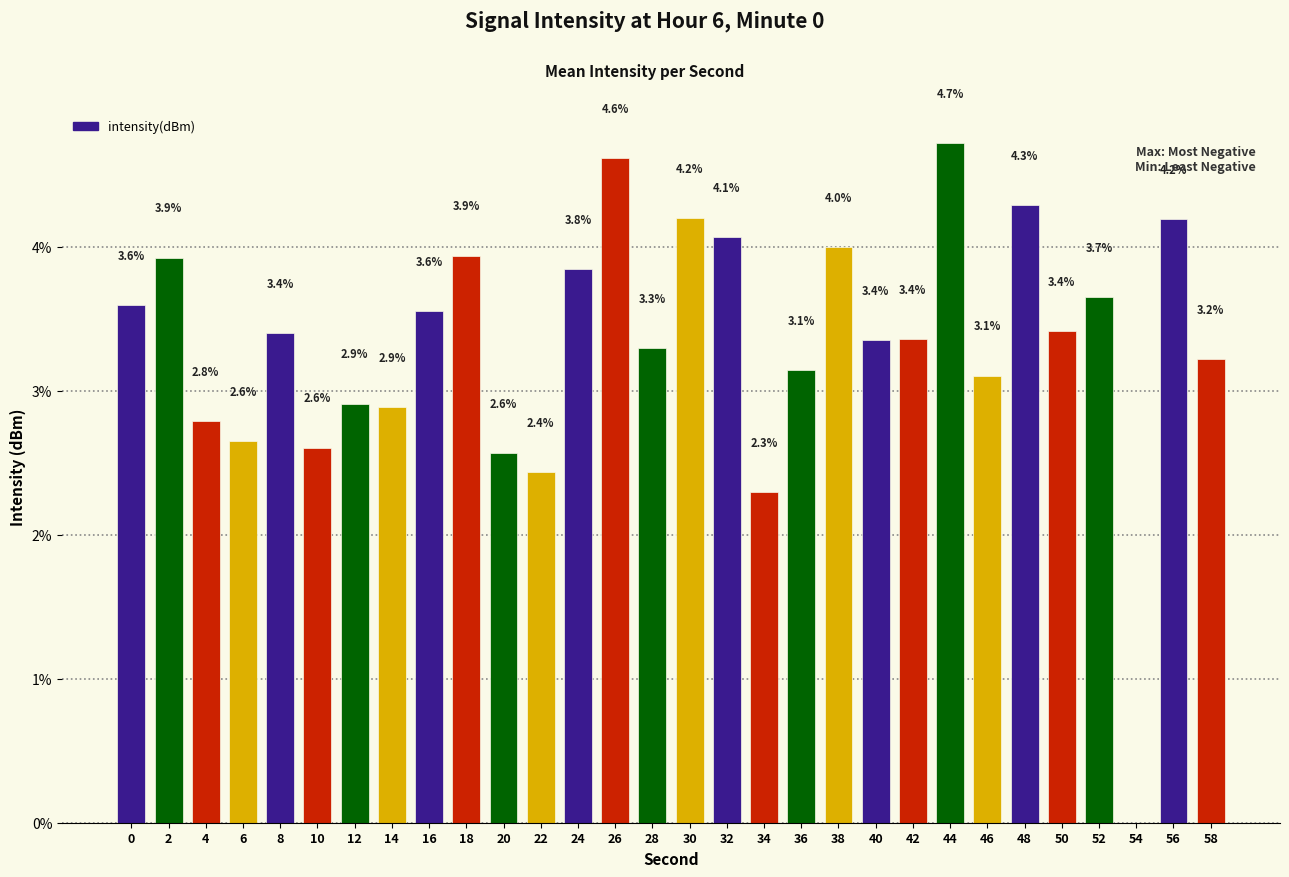

Reading left to right, what are all the values shown in this chart?

3.6	3.9	2.8	2.6	3.4	2.6	2.9	2.9	3.6	3.9	2.6	2.4	3.8	4.6	3.3	4.2	4.1	2.3	3.1	4.0	3.4	3.4	4.7	3.1	4.3	3.4	3.7	0.0	4.2	3.2